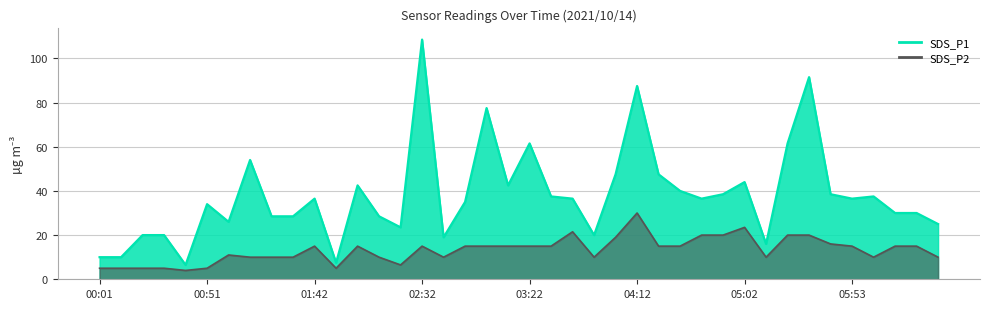

What is the sum of all SDS_P2 values?

526.5